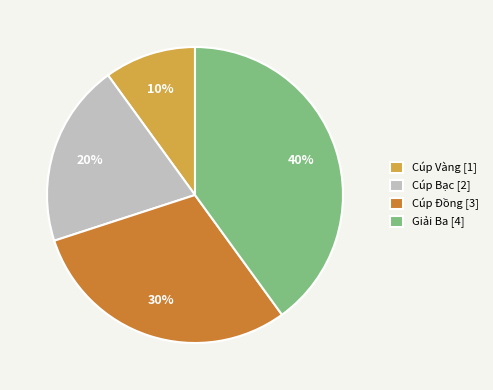

Is it true that Cúp Đồng is 30% of the pie?

True